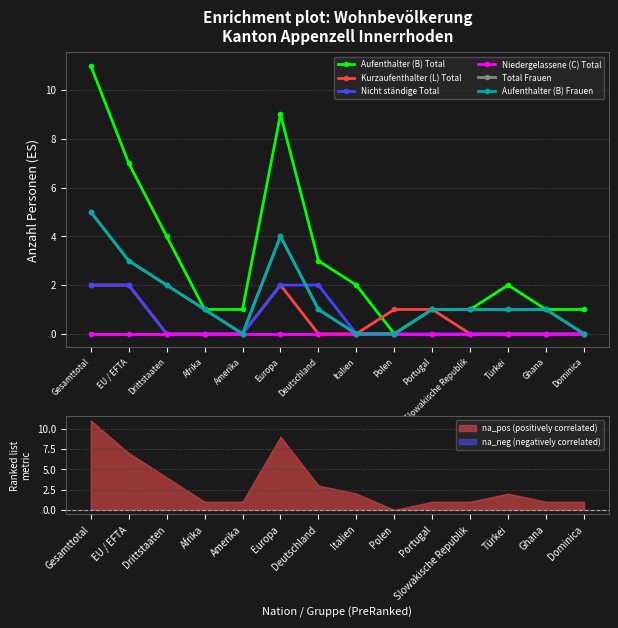

Between Gesamttotal and Italien, which series saw the biggest shift?

Aufenthalter (B) Total